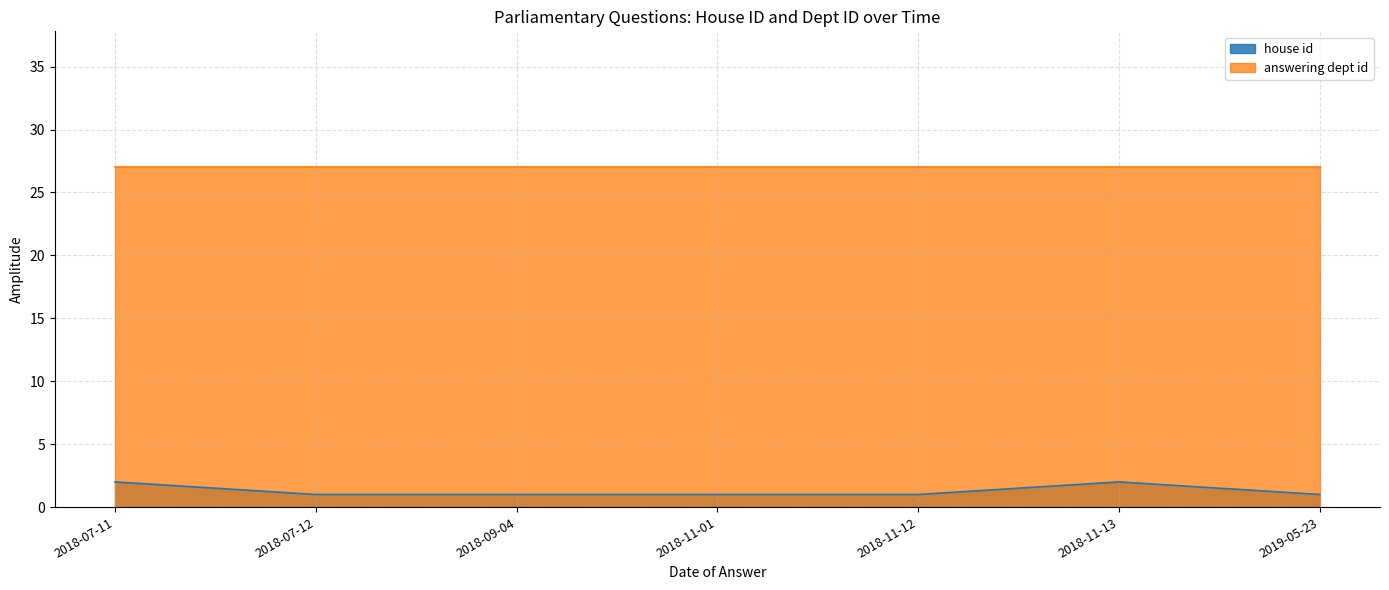

What is the label of the 6th point from the left?

2018-11-13